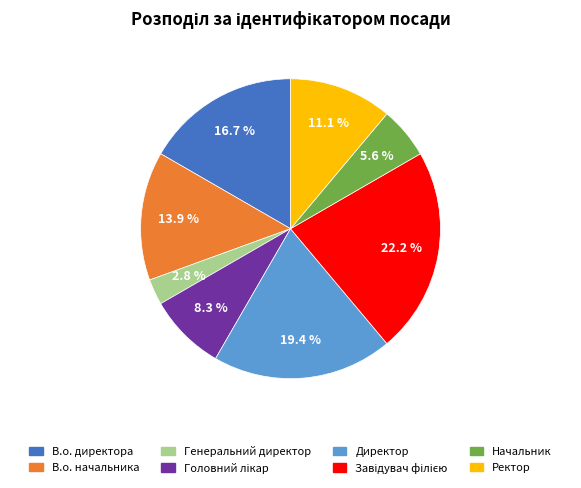

Is Начальник the majority of the pie?

No